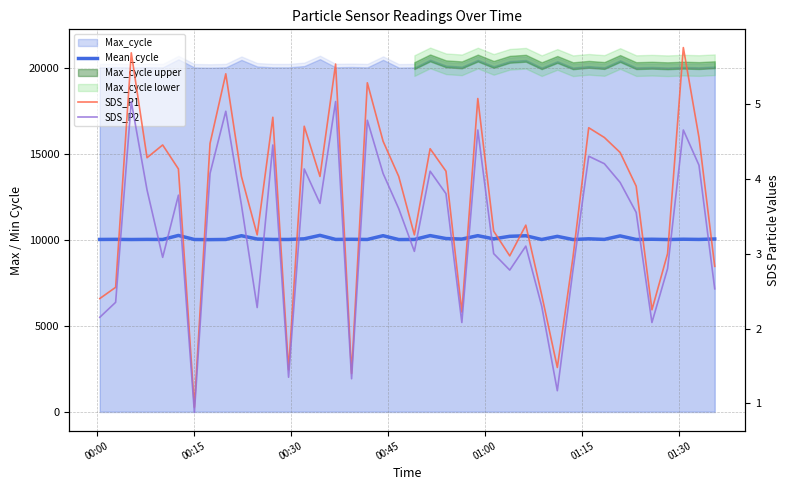

What is the difference between the maximum and minimum values in the Mean_cycle series?

248.0